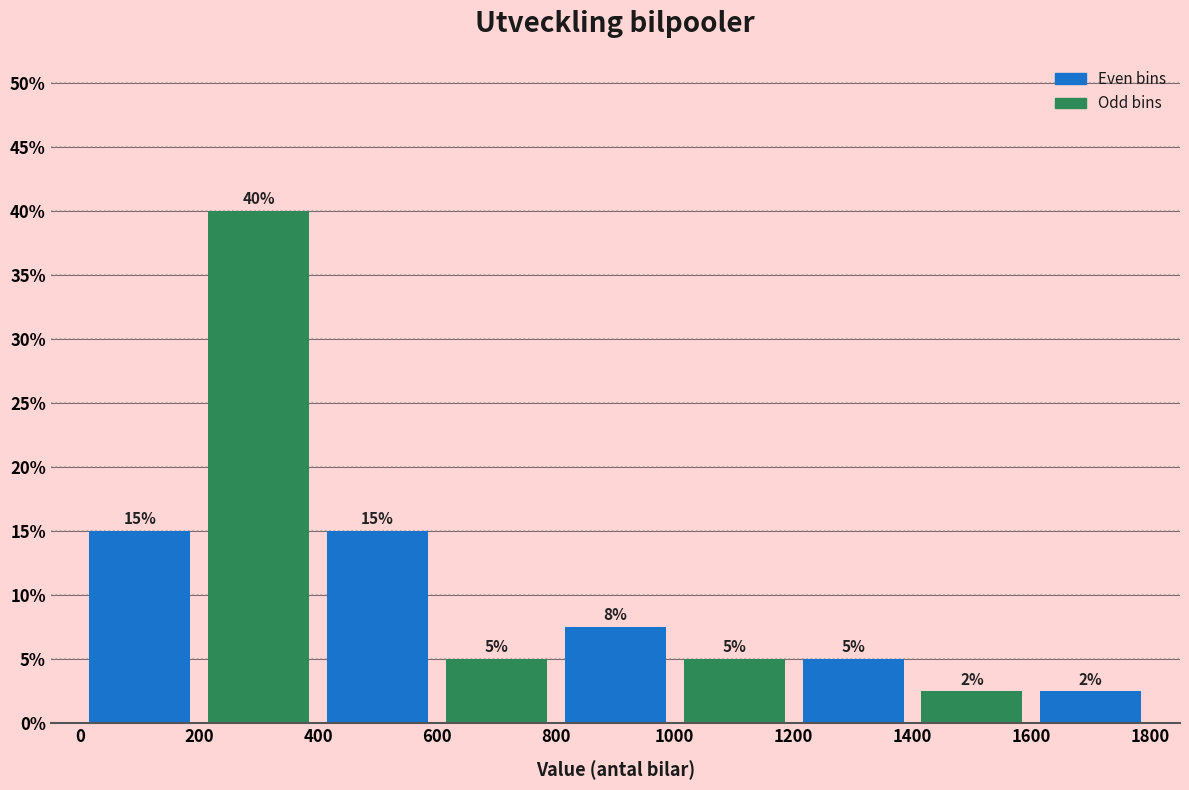

Which range on the x-axis has the tallest bar?

200 to 400